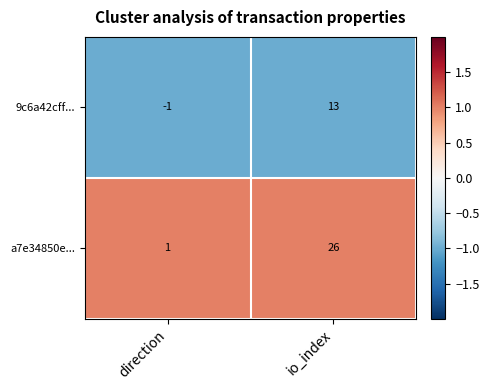

List the series in order of their peak value, lowest first.

9c6a42cff..., a7e34850e...